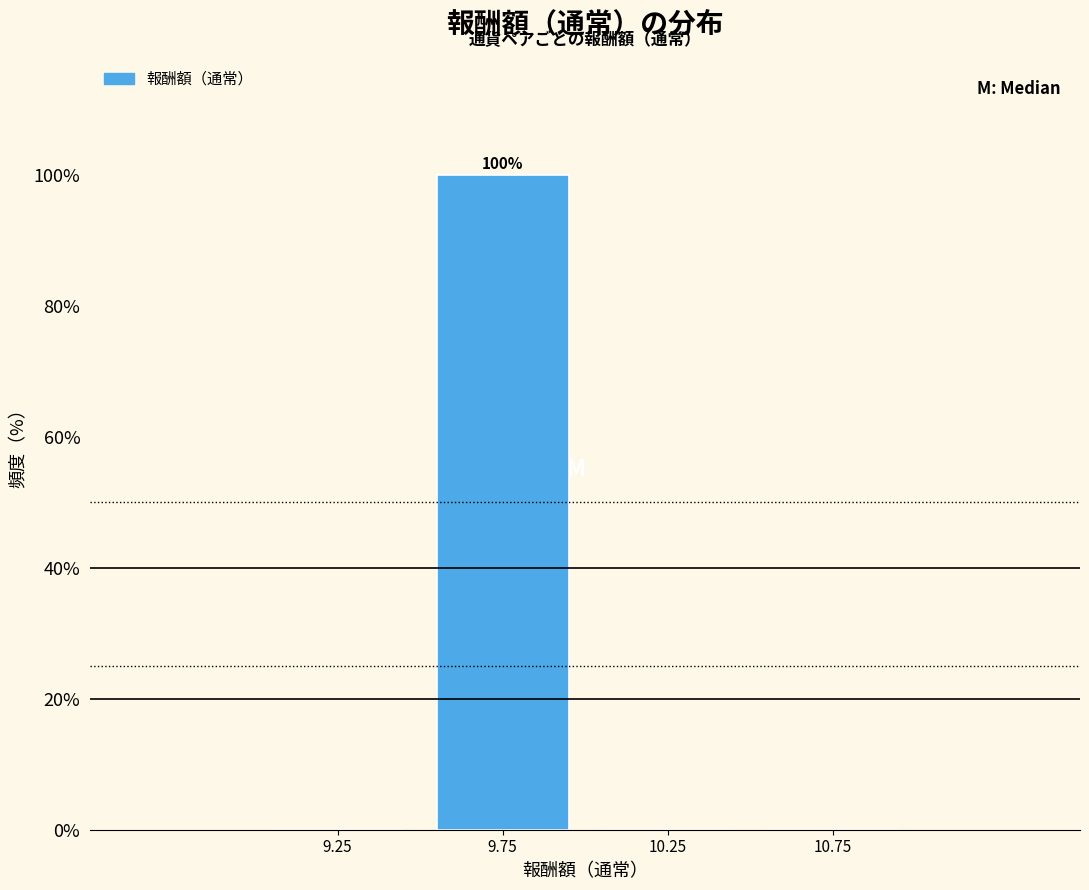

Over which range of the x-axis is the bar tallest?

9.5 to 10.0